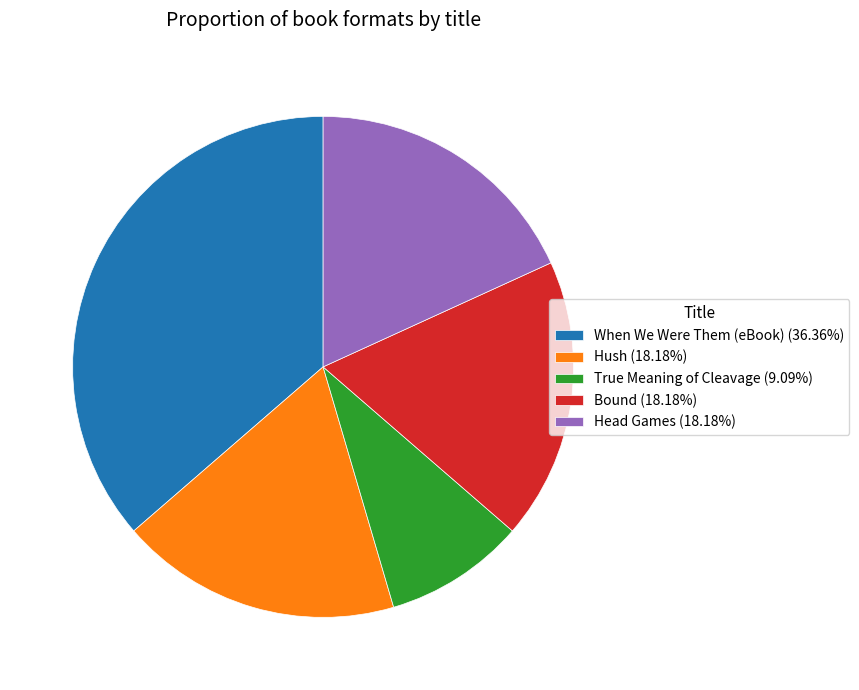

Which category has the biggest portion of the pie?

When We Were Them (eBook)